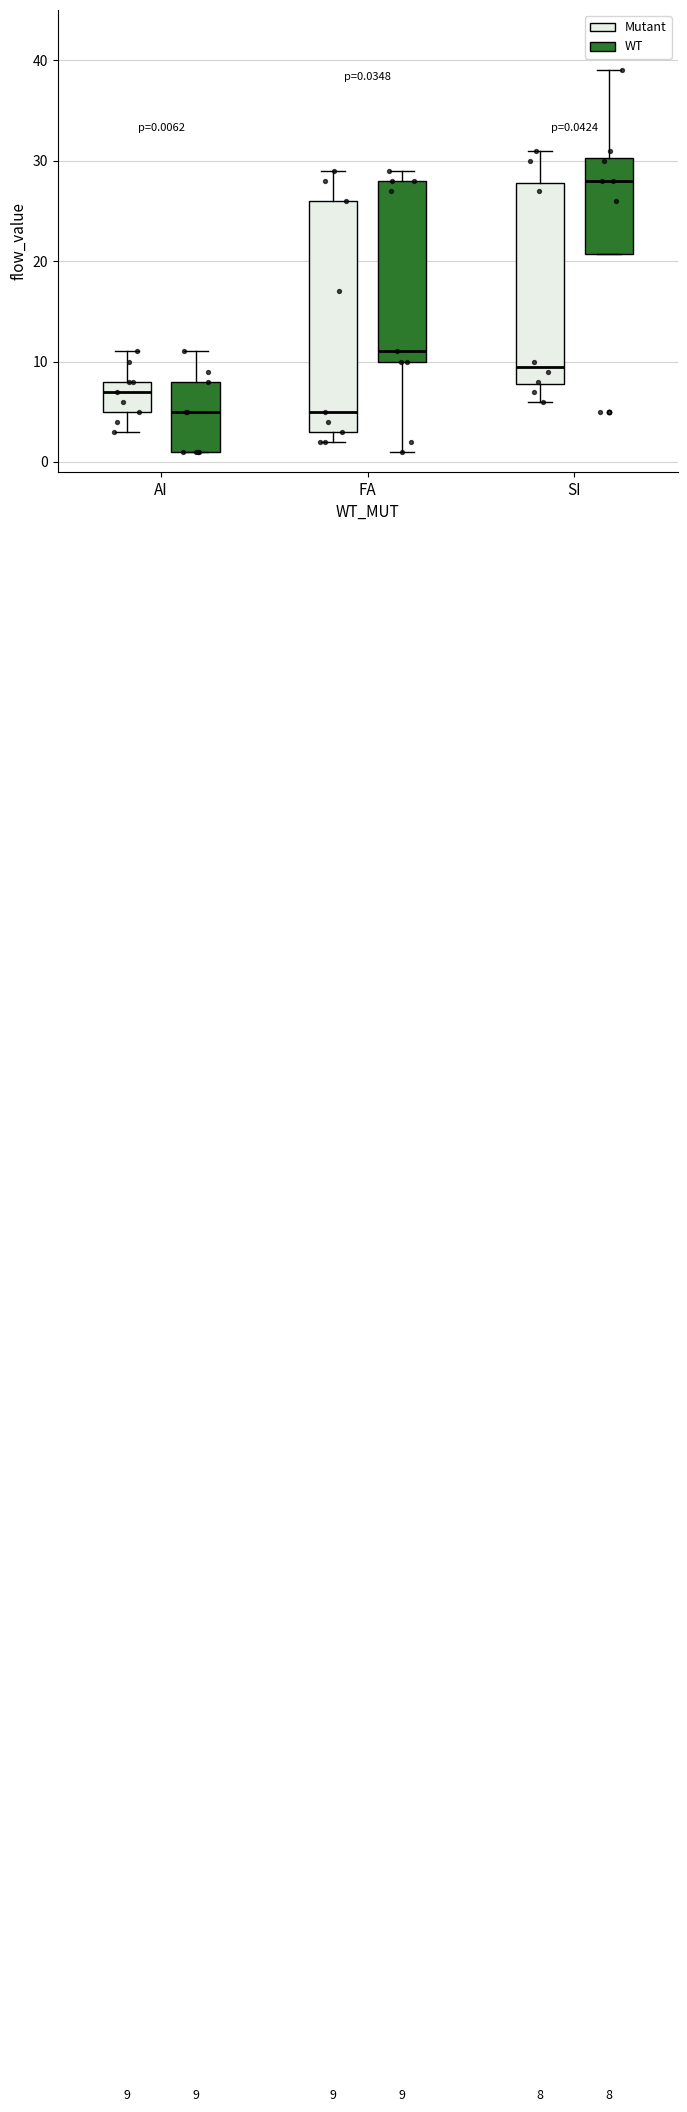

Which box's median line is the highest?

SI (WT)